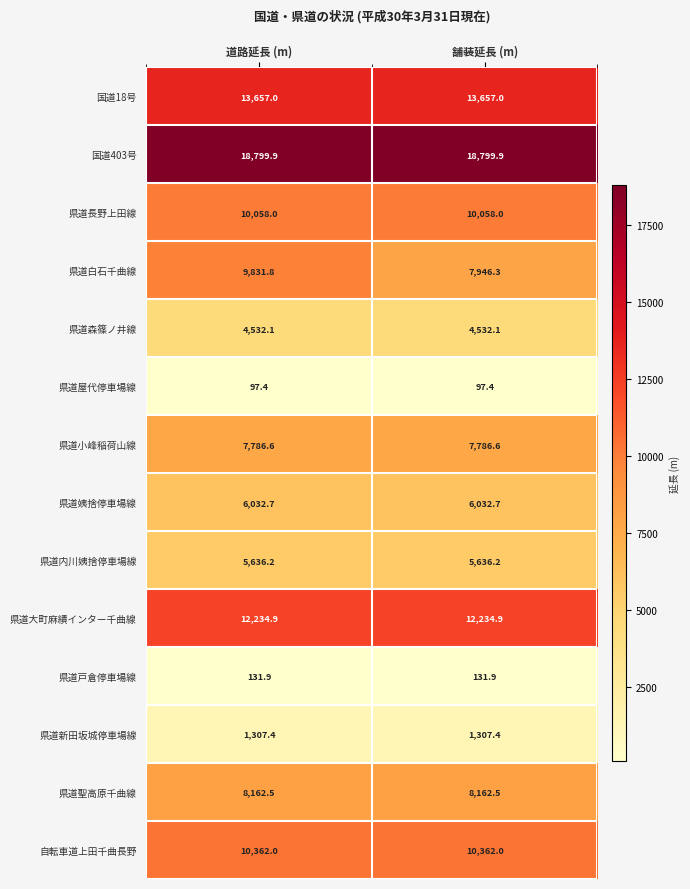

Rank the series by their maximum value, from lowest to highest.

県道屋代停車場線, 県道戸倉停車場線, 県道新田坂城停車場線, 県道森篠ノ井線, 県道内川姨捨停車場線, 県道姨捨停車場線, 県道小峰稲荷山線, 県道聖高原千曲線, 県道白石千曲線, 県道長野上田線, 自転車道上田千曲長野, 県道大町麻績インター千曲線, 国道18号, 国道403号